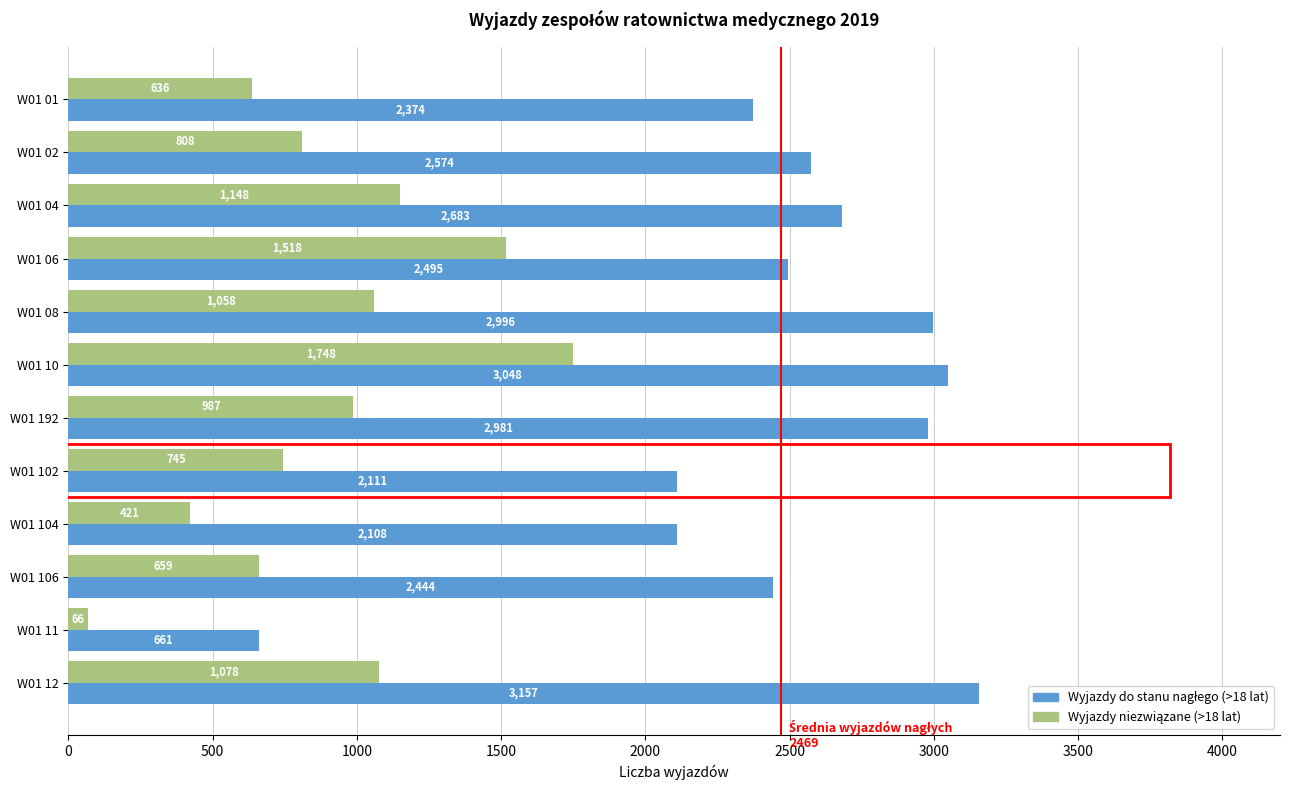

At how many categories does at least one series exceed 379?

12